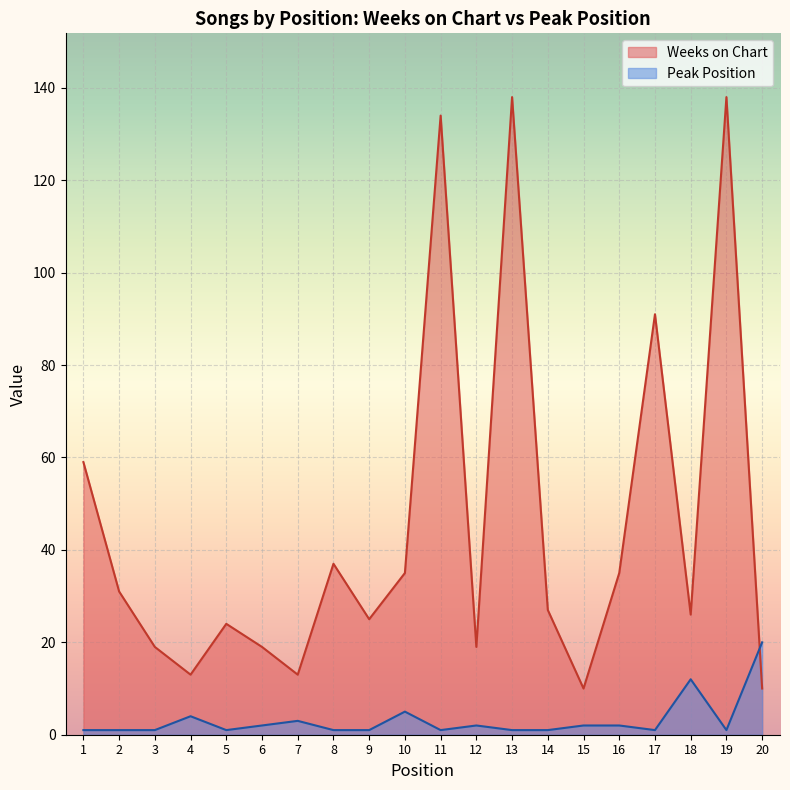

How many lines are shown in the chart?

2